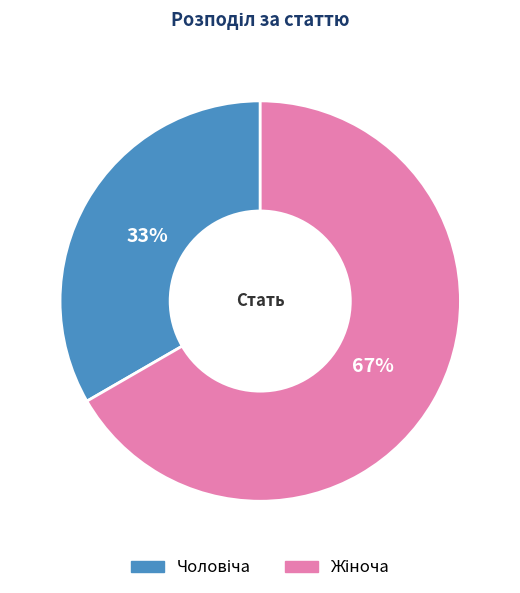

To the nearest percent, what is the average slice percentage?

50%